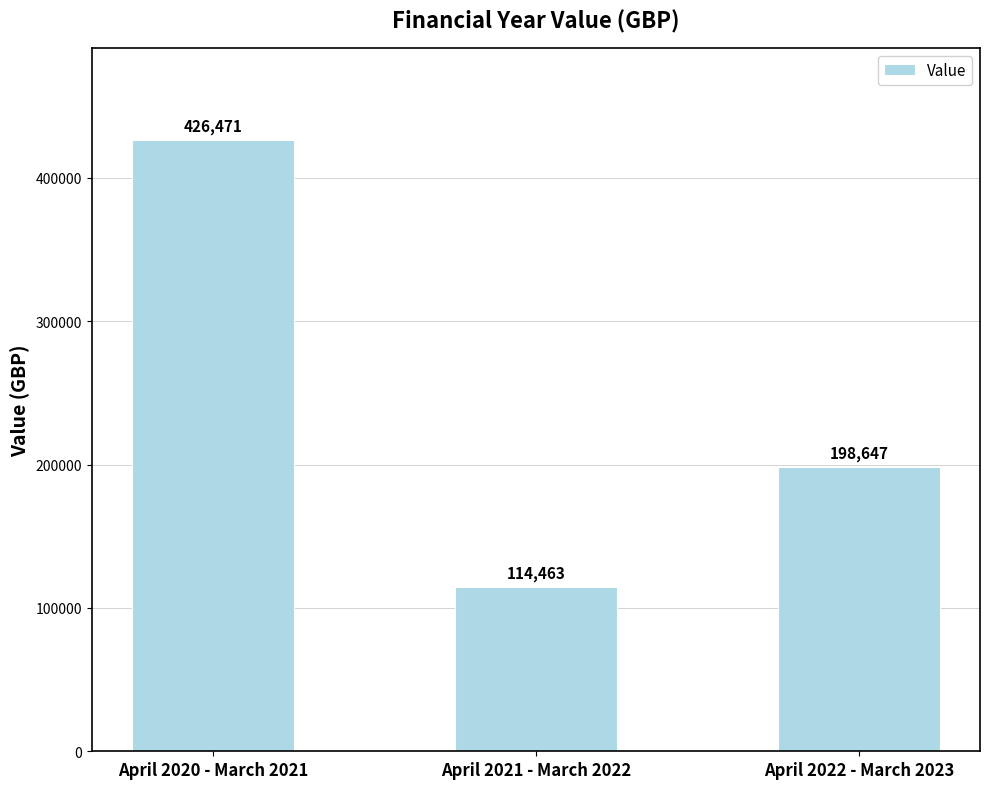

Which category has the lowest value across all series?

April 2021 - March 2022